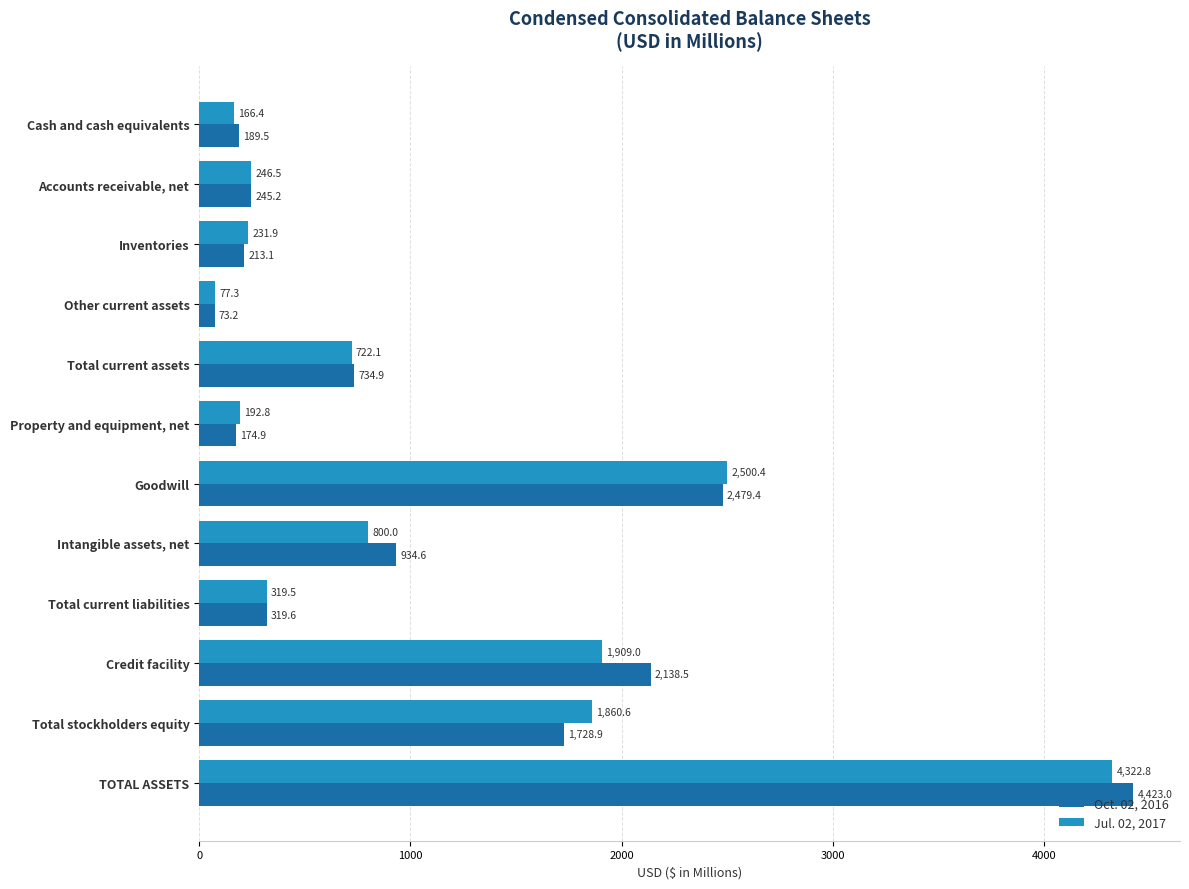

At which label is Oct. 02, 2016 closest to 2248?

Credit facility